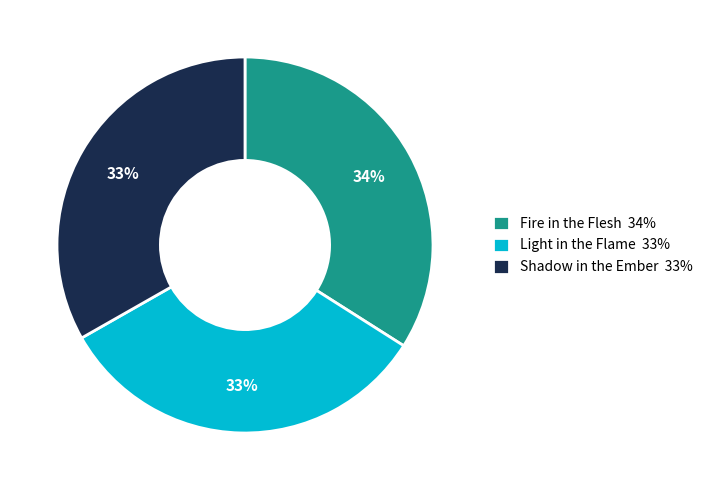

The Shadow in the Ember slice represents 22% of the pie. True or false?

False